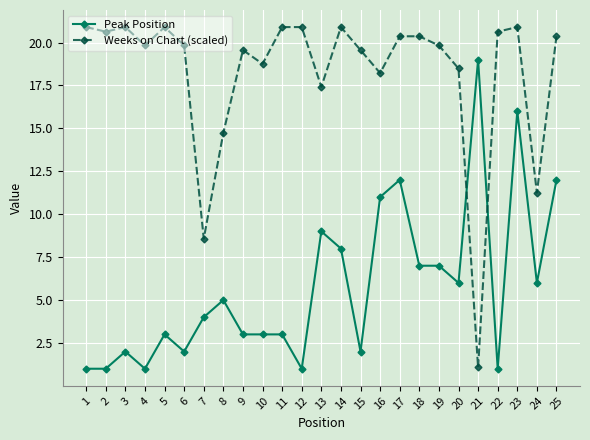

The Weeks on Chart (scaled) series shows 5.7 at 7. True or false?

False